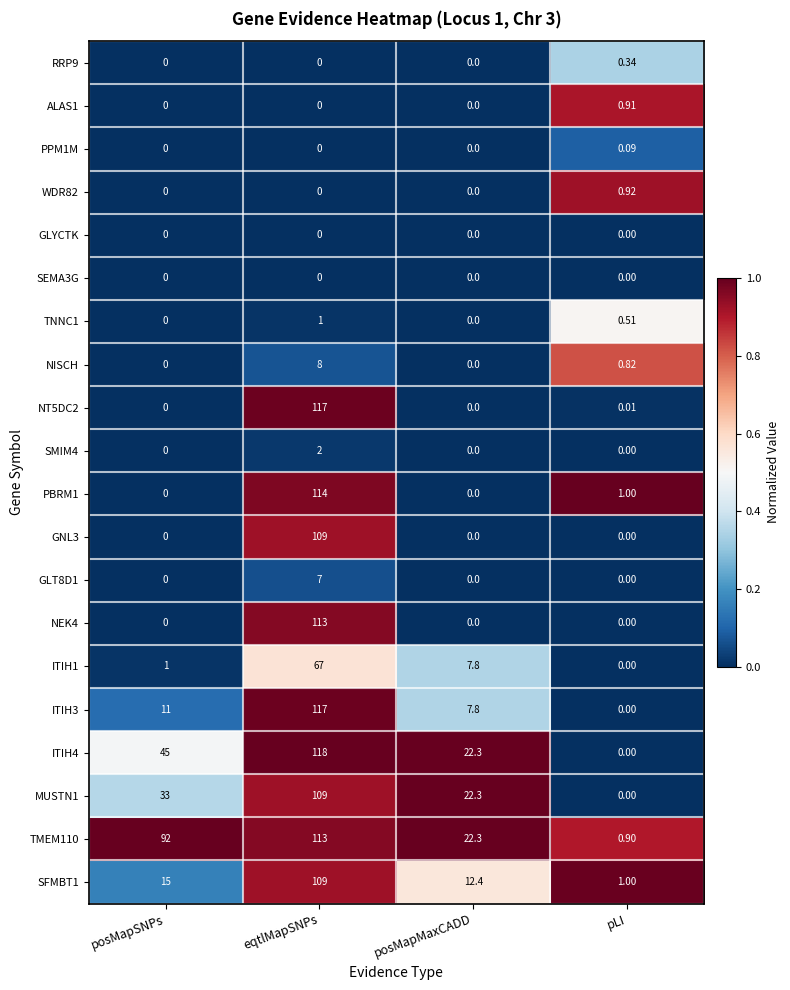

Which series has the largest total across all categories?

TMEM110